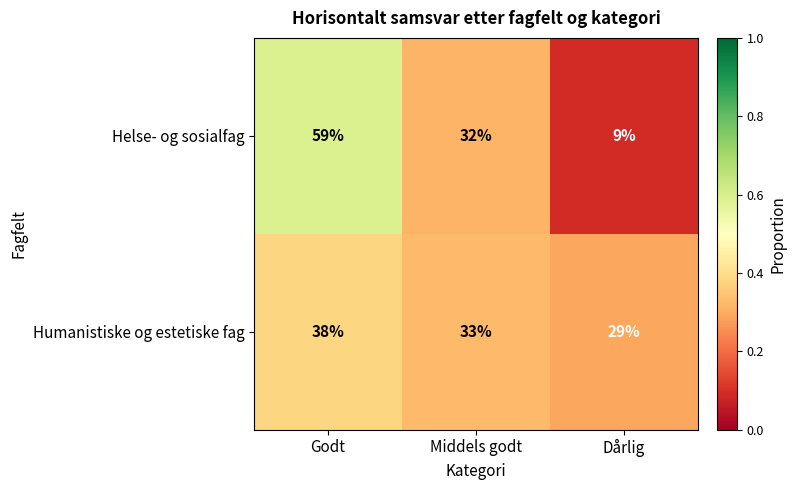

Which series has the largest range (max minus min)?

Helse- og sosialfag